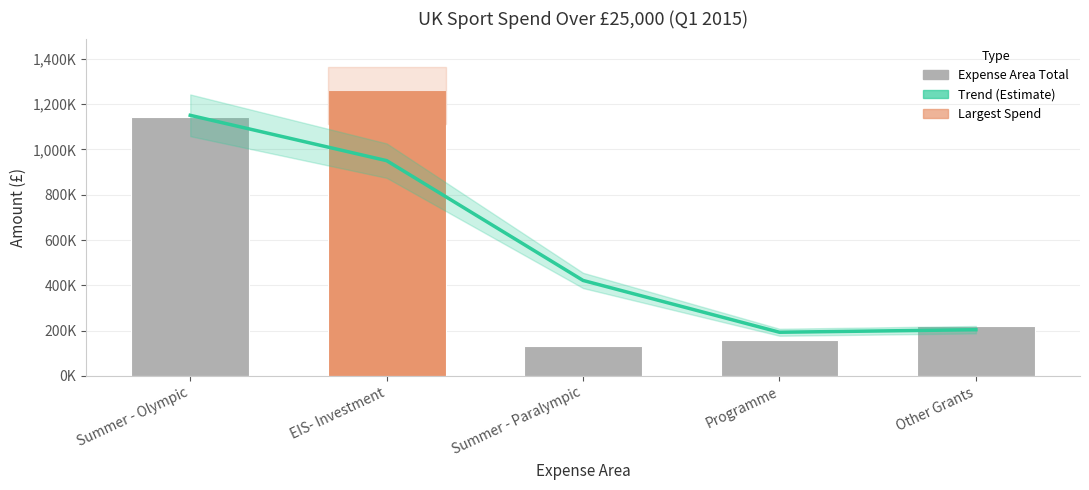

Which category has the lowest value across all series?

Summer - Paralympic